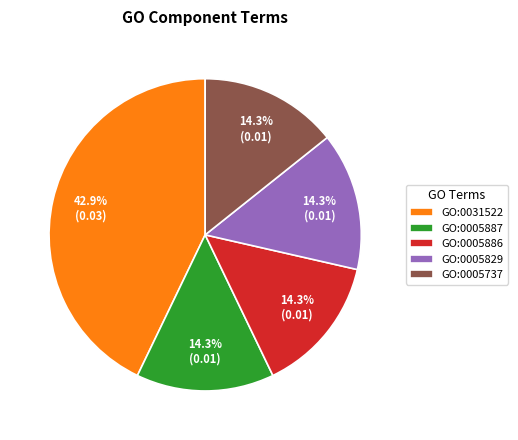

How many slices are in this pie chart?

5